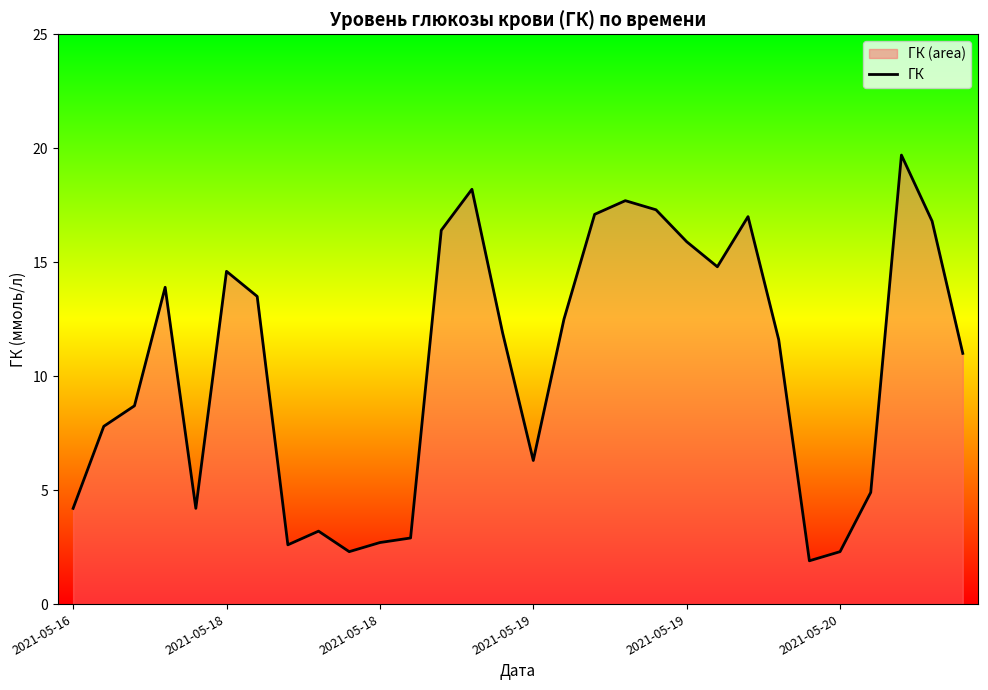

Where is the data nearest to the value 10?

29